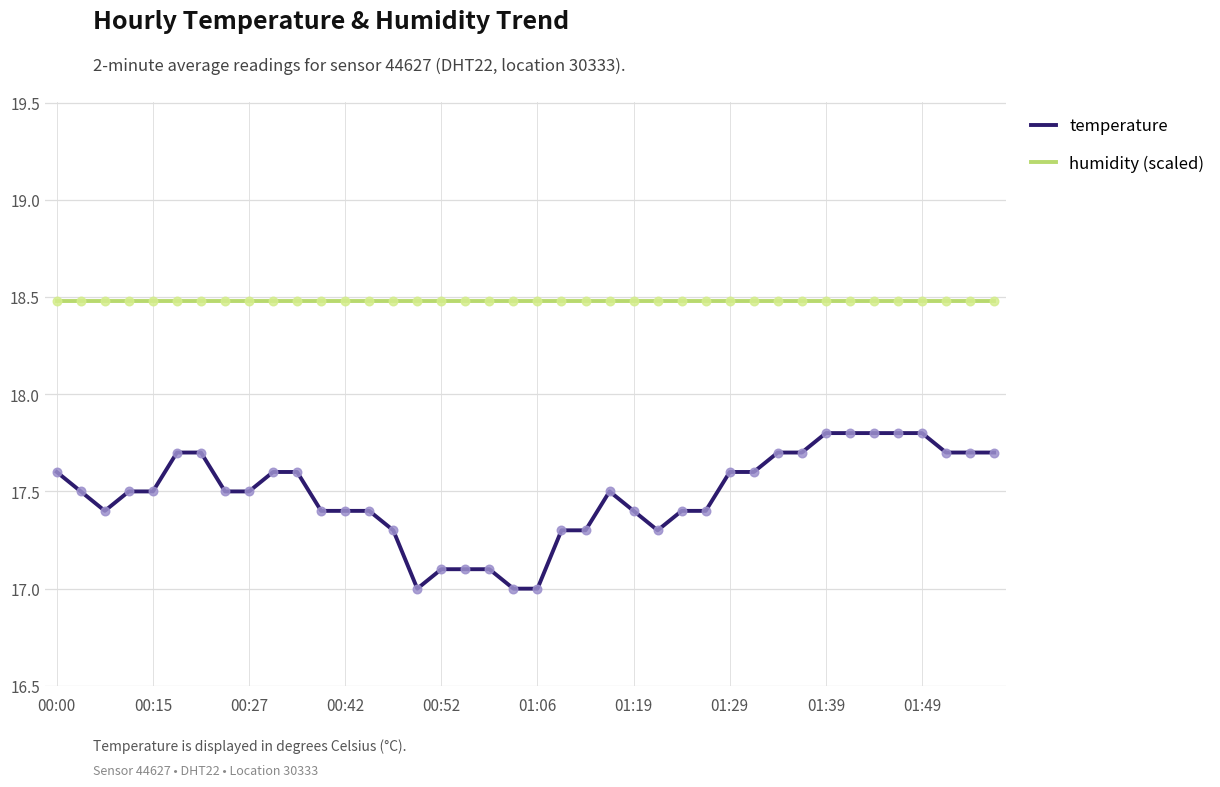

Which series has the largest total across all categories?

humidity (scaled)